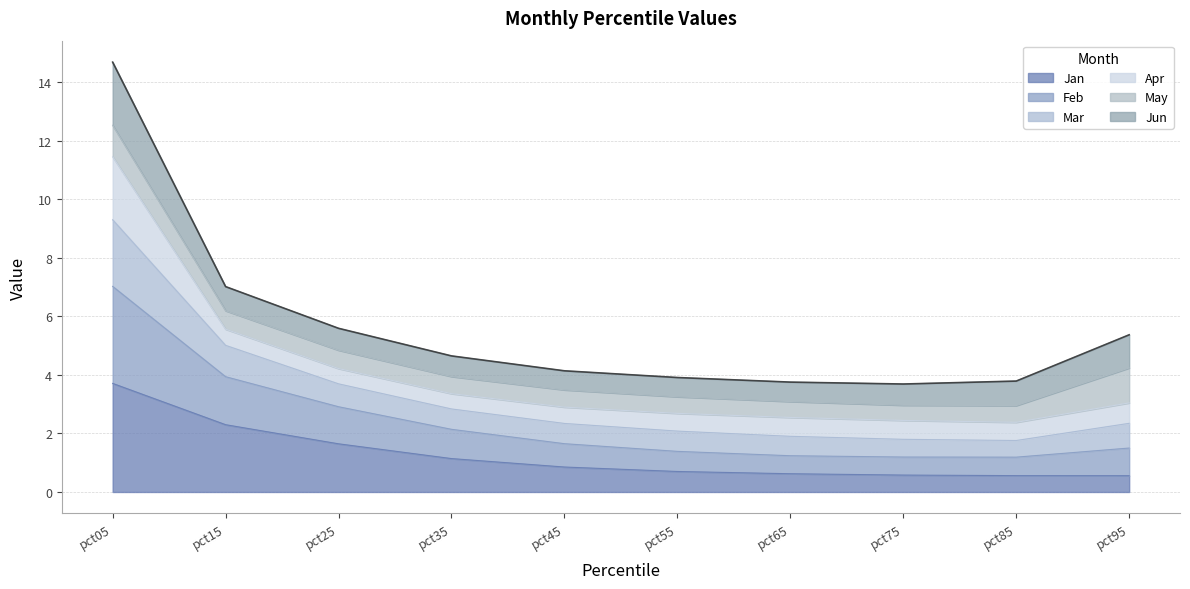

The value of Jan at pct75 is 0.6. True or false?

True